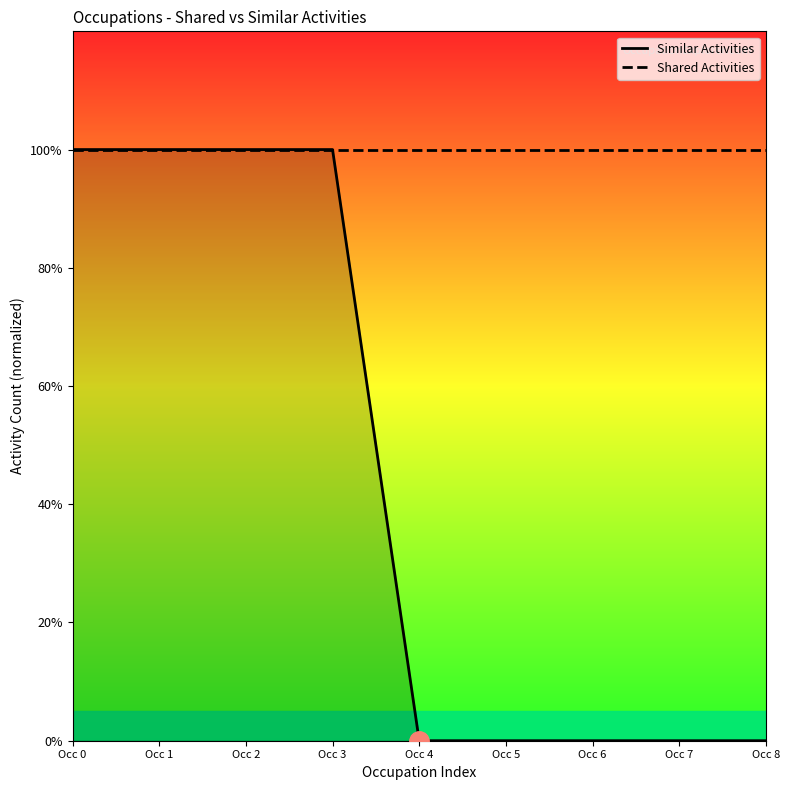

At which label is Shared Activities closest to 1?

Occ 0